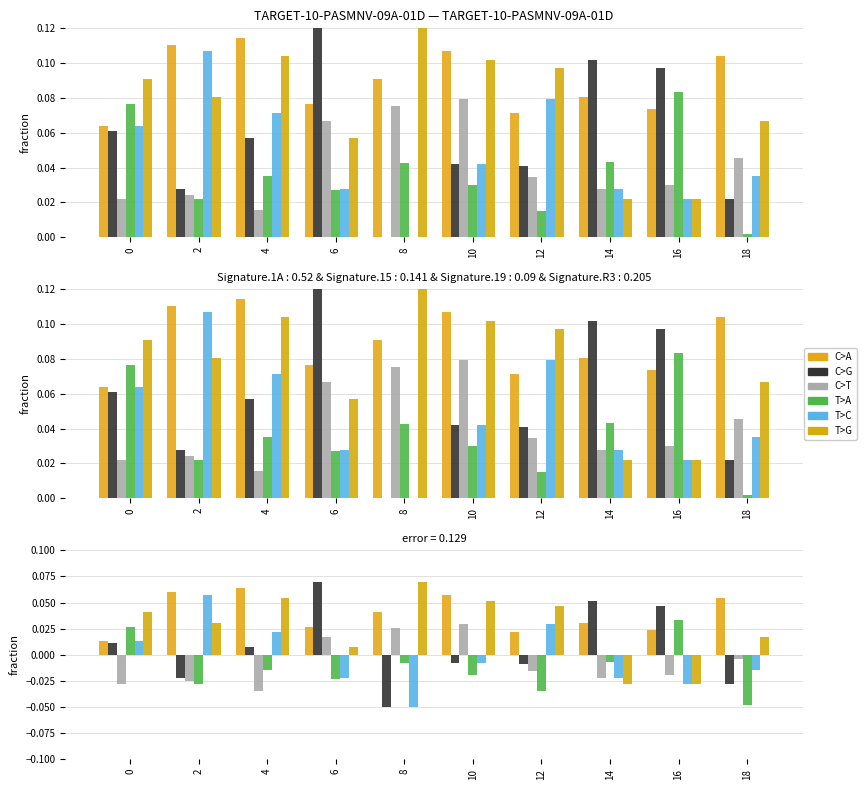

At which label is C>T closest to 0?

18